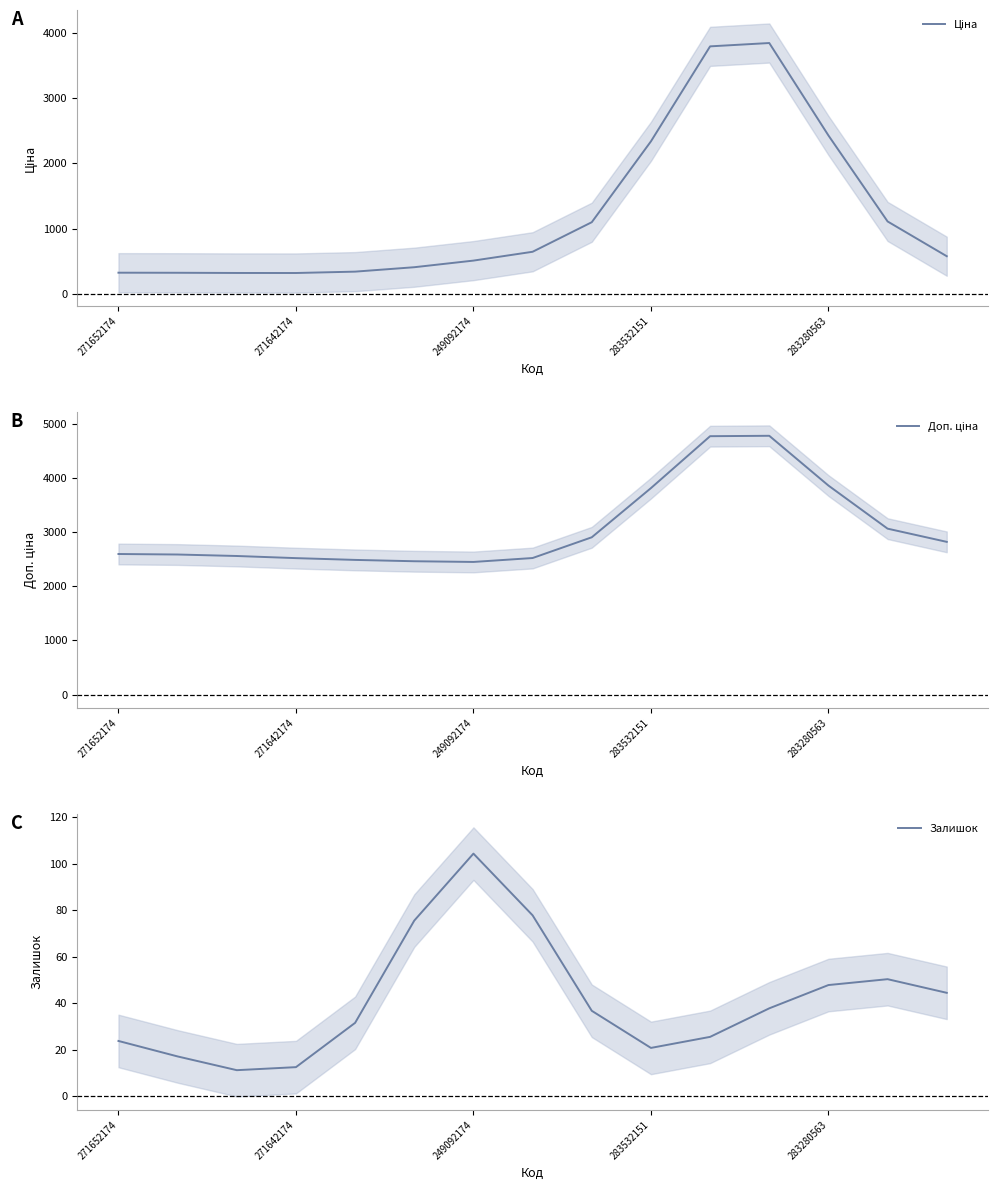

What are all the series names shown in the legend?

Ціна, Доп. ціна, Залишок